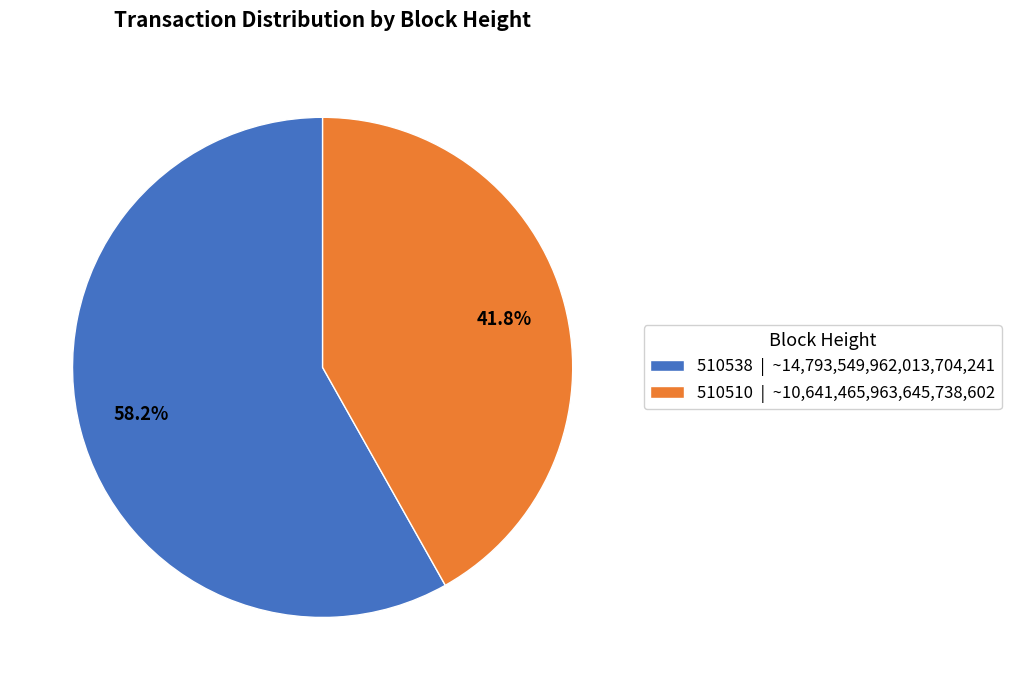

Do 510510 and 510538 together represent more than half of the pie?

Yes